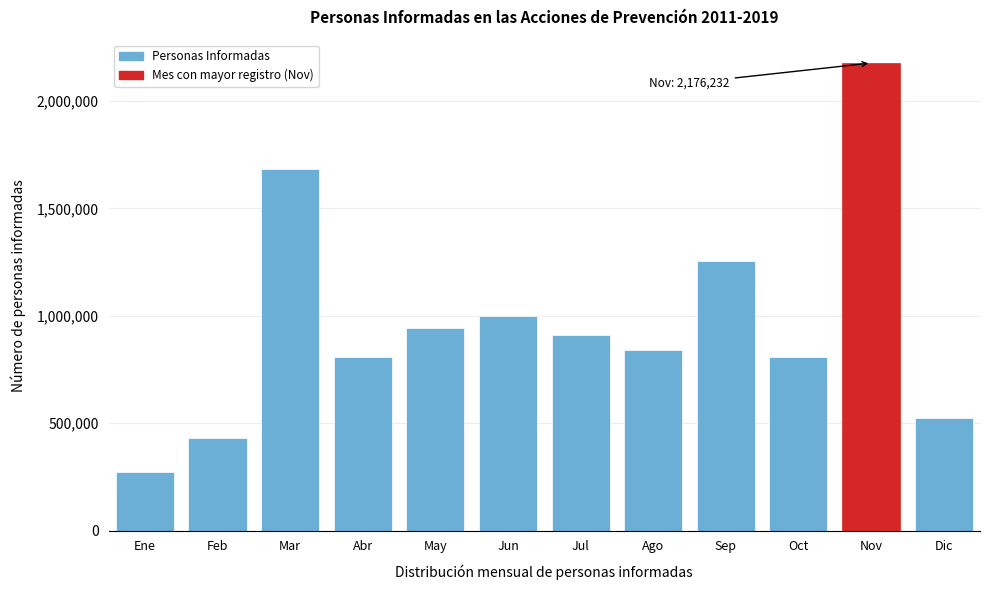

The value at Jul is 908840. True or false?

True